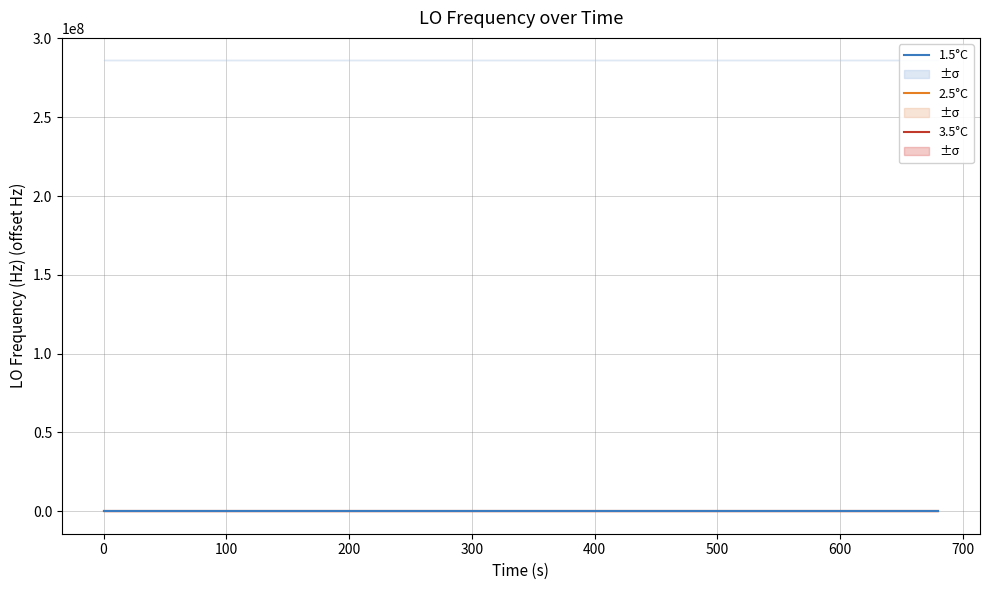

What are all the series names shown in the legend?

3.5°C, 2.5°C, 1.5°C